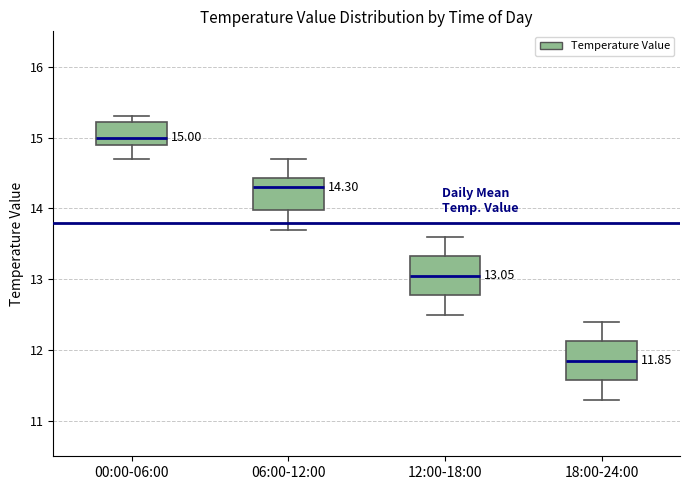

Which box has the highest median line?

00:00-06:00